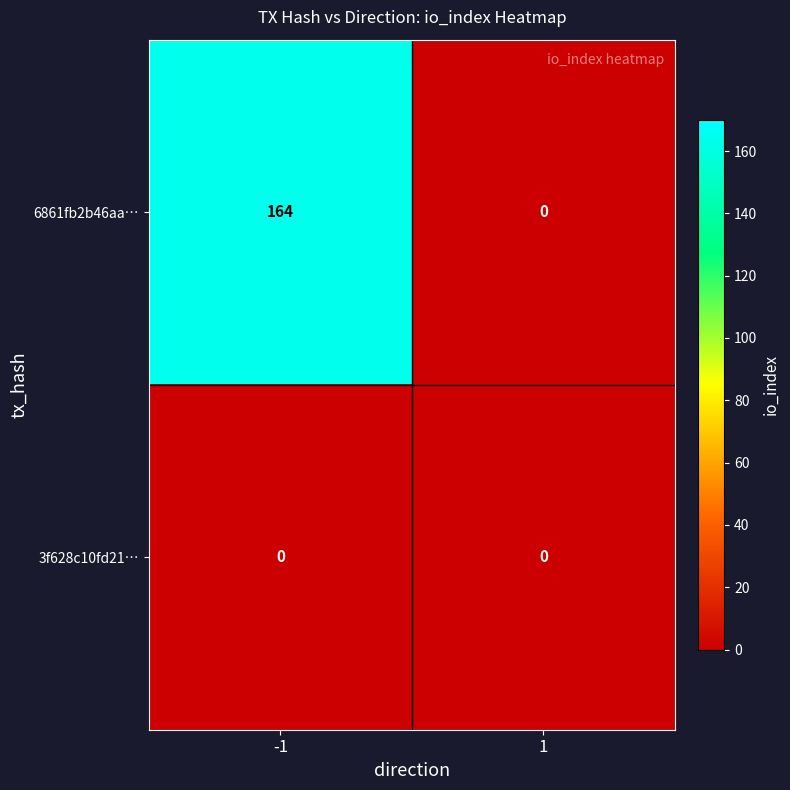

Which series has the largest total across all categories?

6861fb2b46aa…